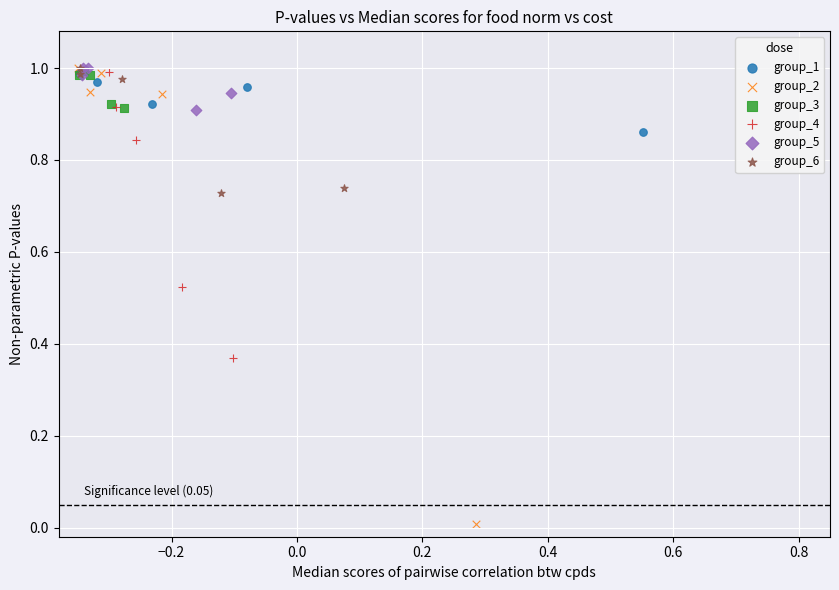

Which series reaches the minimum Y coordinate?

group_2